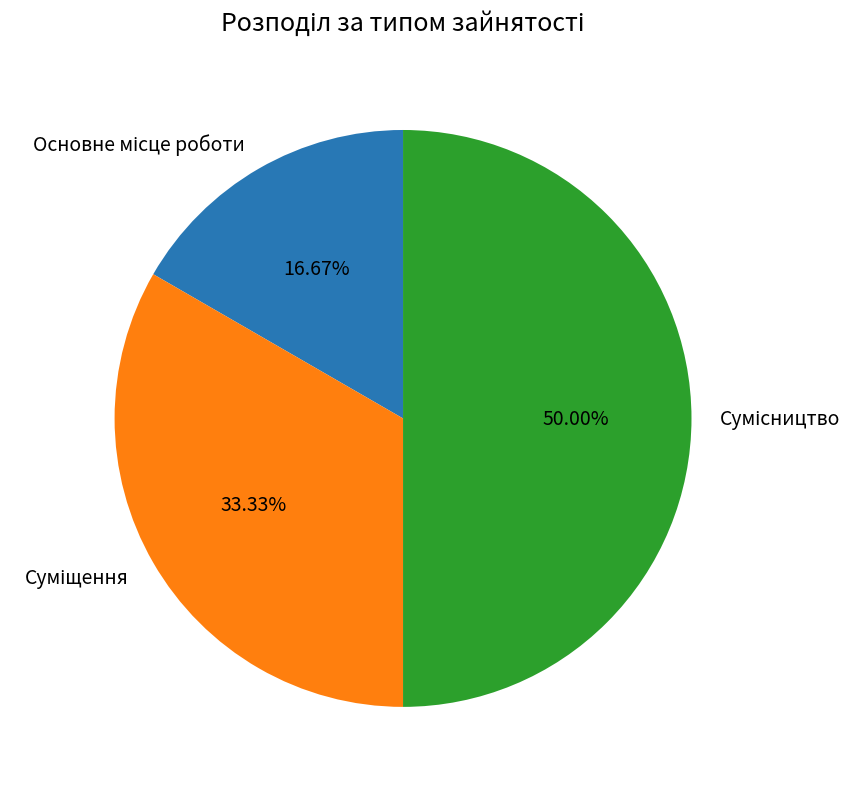

The Сумісництво slice represents 63% of the pie. True or false?

False